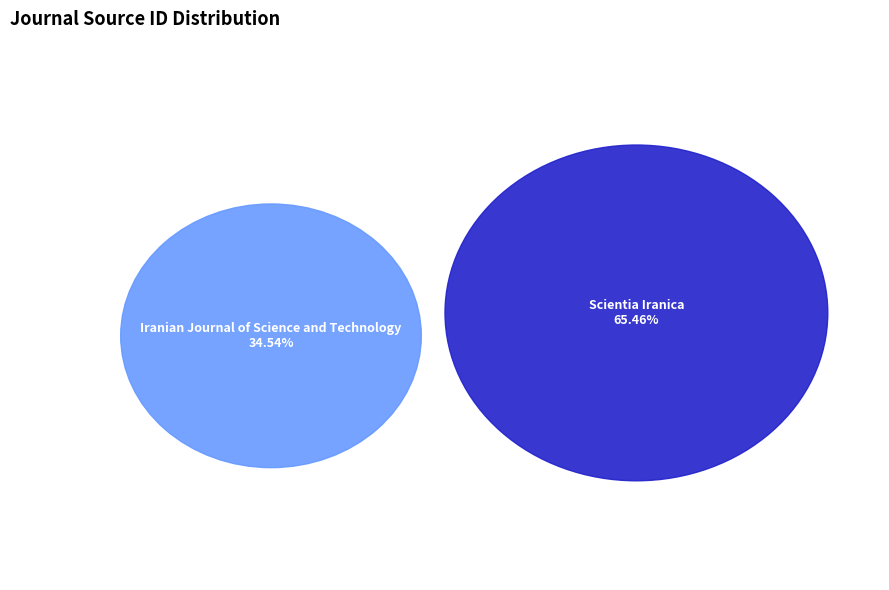

Does Scientia Iranica represent more than half of the total?

Yes